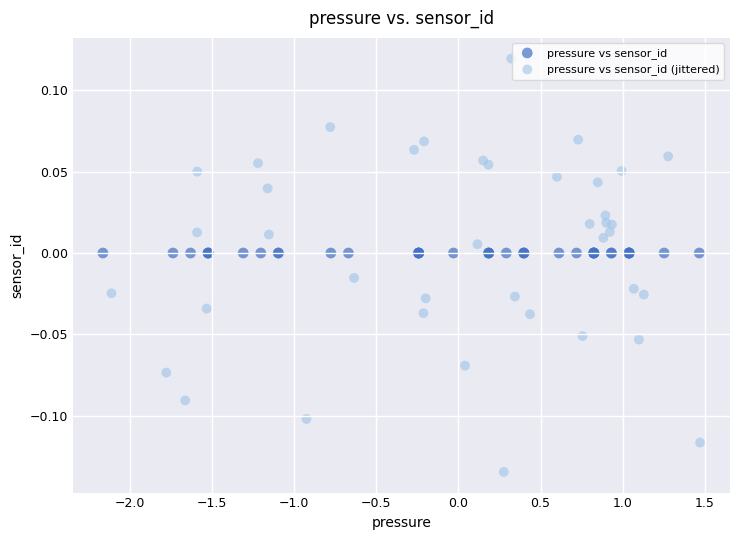

Which series contains the highest Y value?

pressure vs sensor_id (jittered)